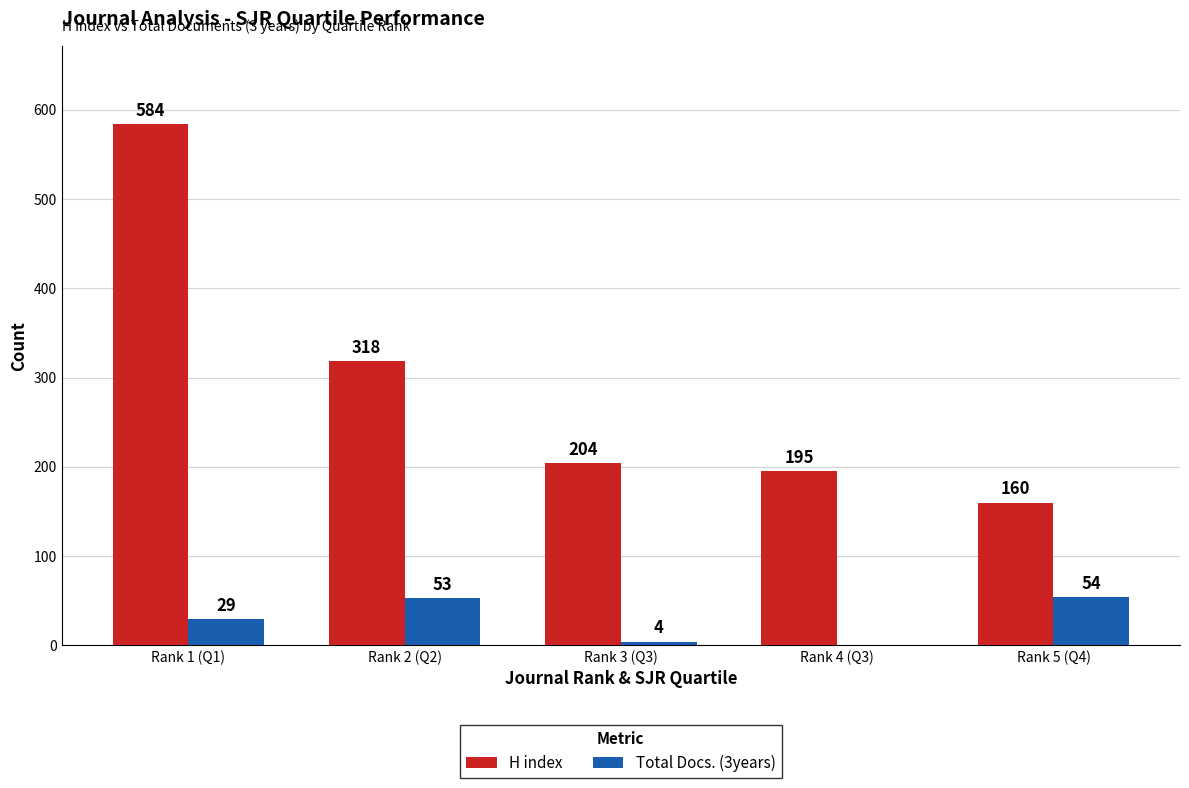

Which series changed the most between Rank 2 (Q2) and Rank 3 (Q3)?

H index